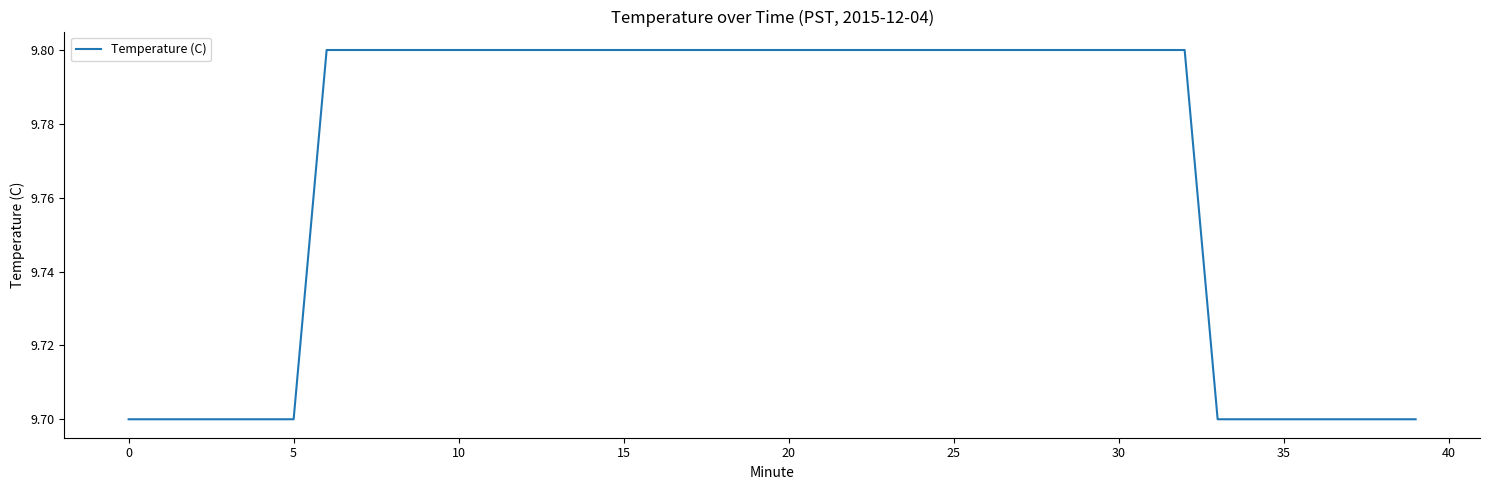

What is the minimum value shown in the chart?

9.7